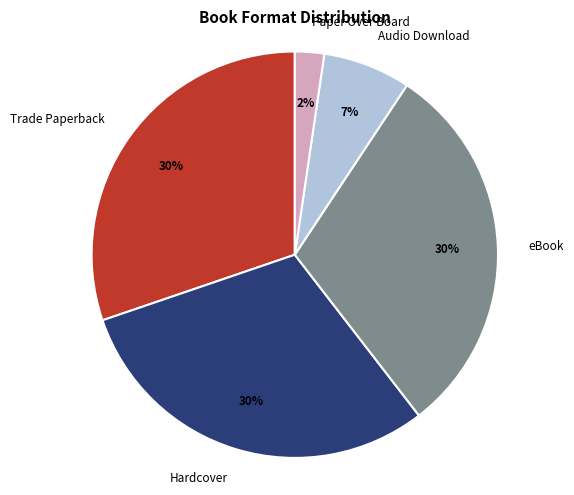

Do Hardcover and Trade Paperback together represent more than half of the pie?

Yes